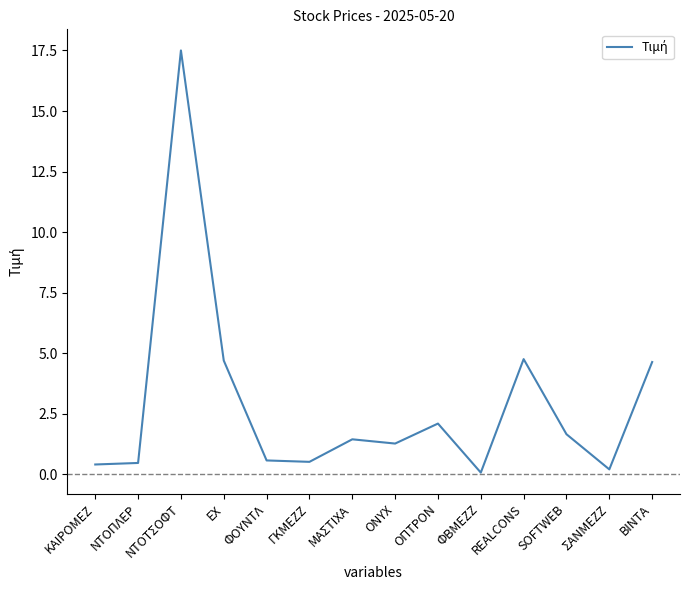

Where does the data first go above 1?

ΝΤΟΤΣΟΦΤ